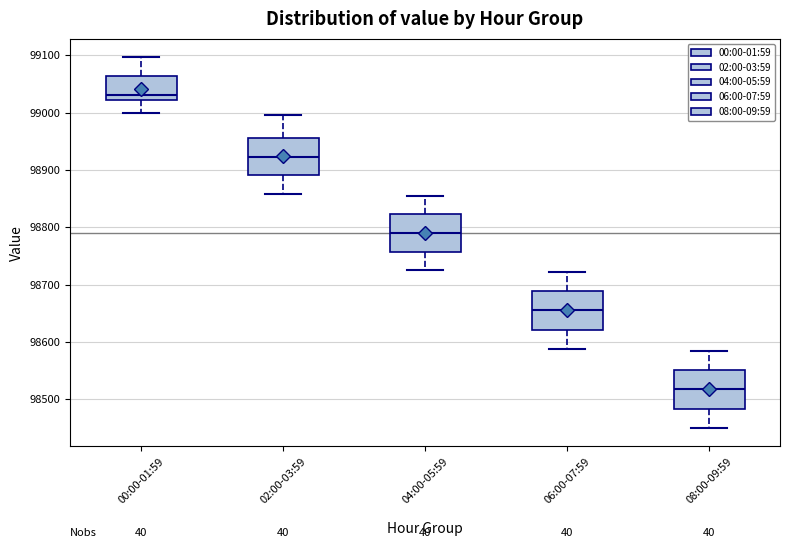

Where does the upper whisker of the box for 06:00-07:59 end on the y-axis? The values are not printed on the chart, so give them approximately, as read against the axis.

98720